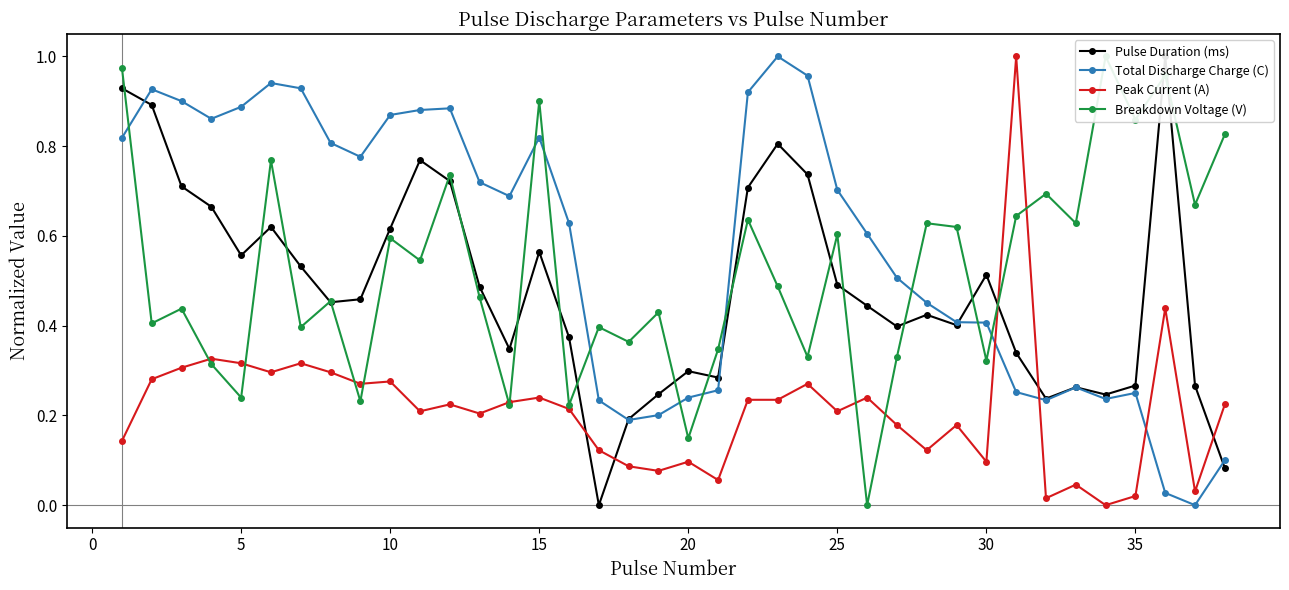

What are all the series names shown in the legend?

Pulse Duration (ms), Total Discharge Charge (C), Peak Current (A), Breakdown Voltage (V)